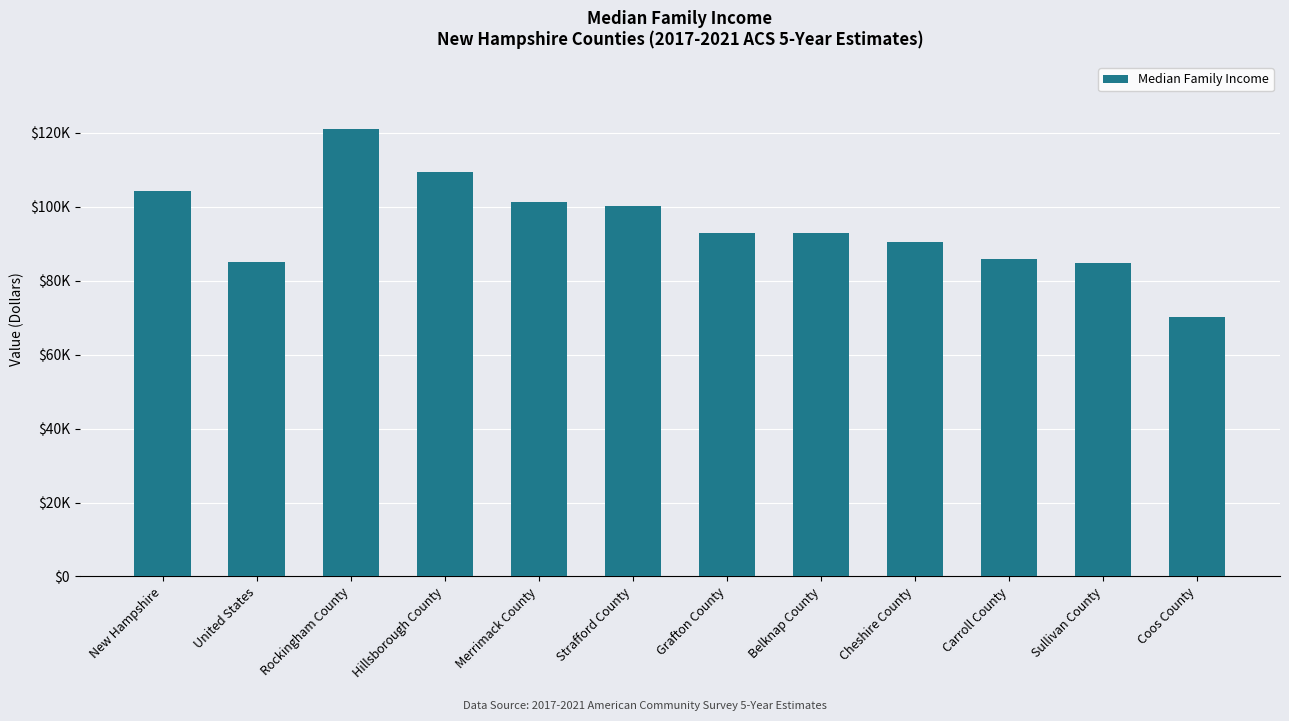

Count the number of data series in this chart.

1